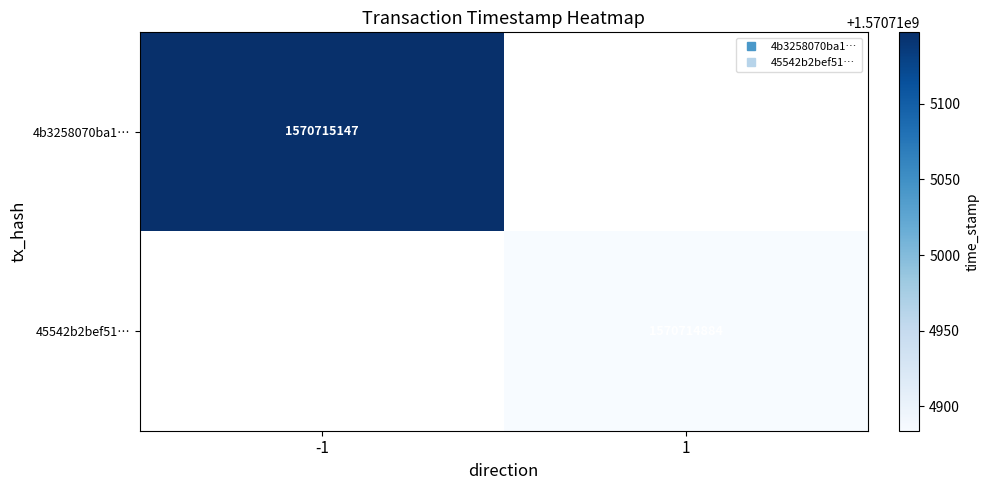

List the series in order of their peak value, highest first.

4b3258070ba18297240fb9a1e02e5e02c64ce7e, 45542b2bef51edeb81346bc11315728ca528edb